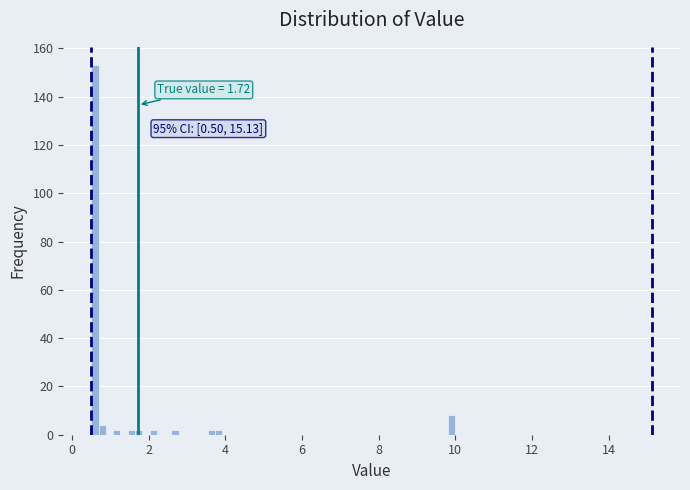

Around what value on the x-axis is the tallest bar? Give the approximate position of its centre, as read against the axis.

0.6